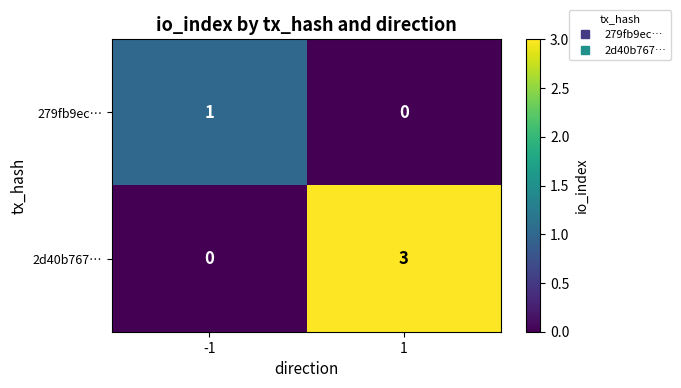

Reading left to right, what are all the values shown in this chart?

279fb9ec…: 1	0
2d40b767…: 0	3